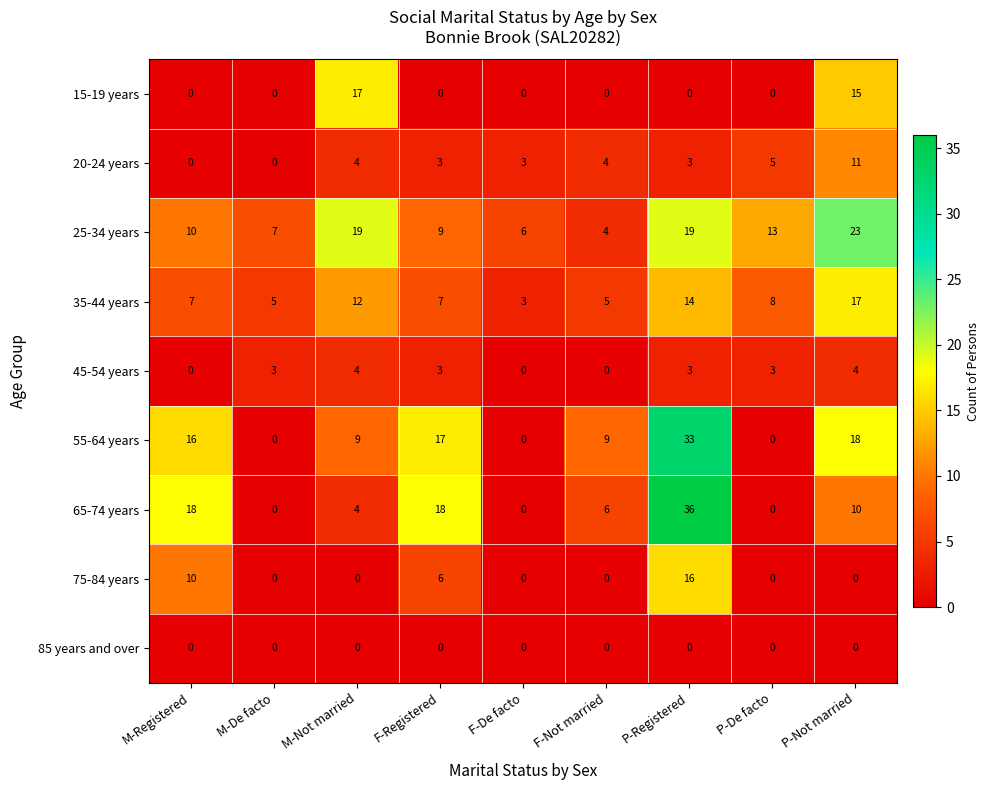

What is the approximate value of 20-24 years at P-De facto?

5